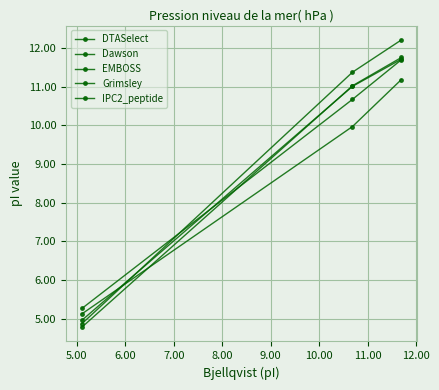

What is the minimum value shown in the chart?

4.8